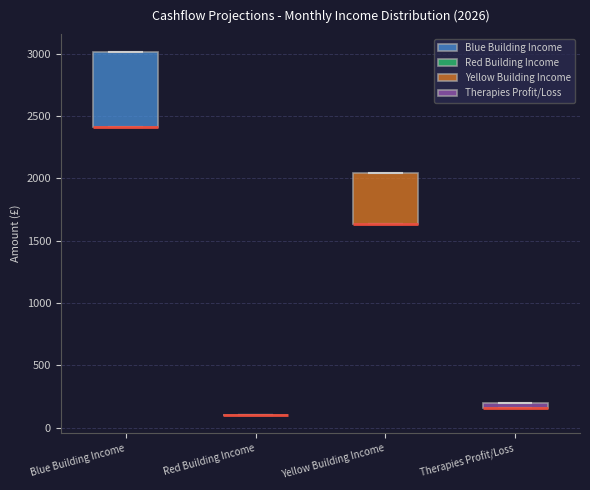

Which box is the tallest, from its lower edge to its upper edge?

Blue Building Income